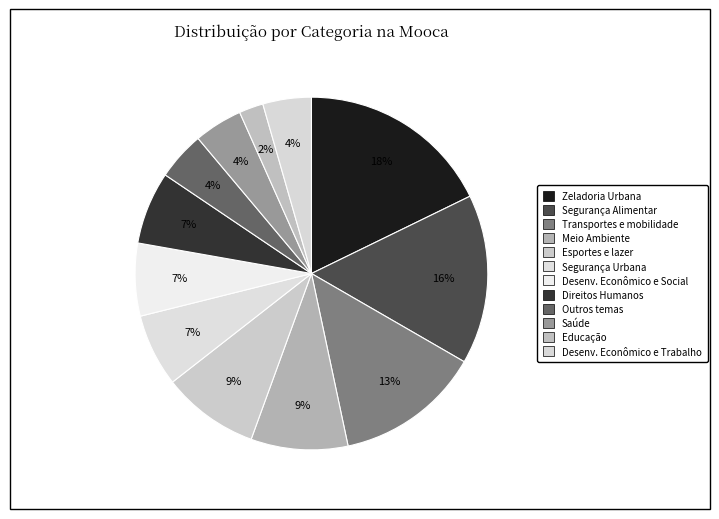

How many segments does this pie chart have?

12